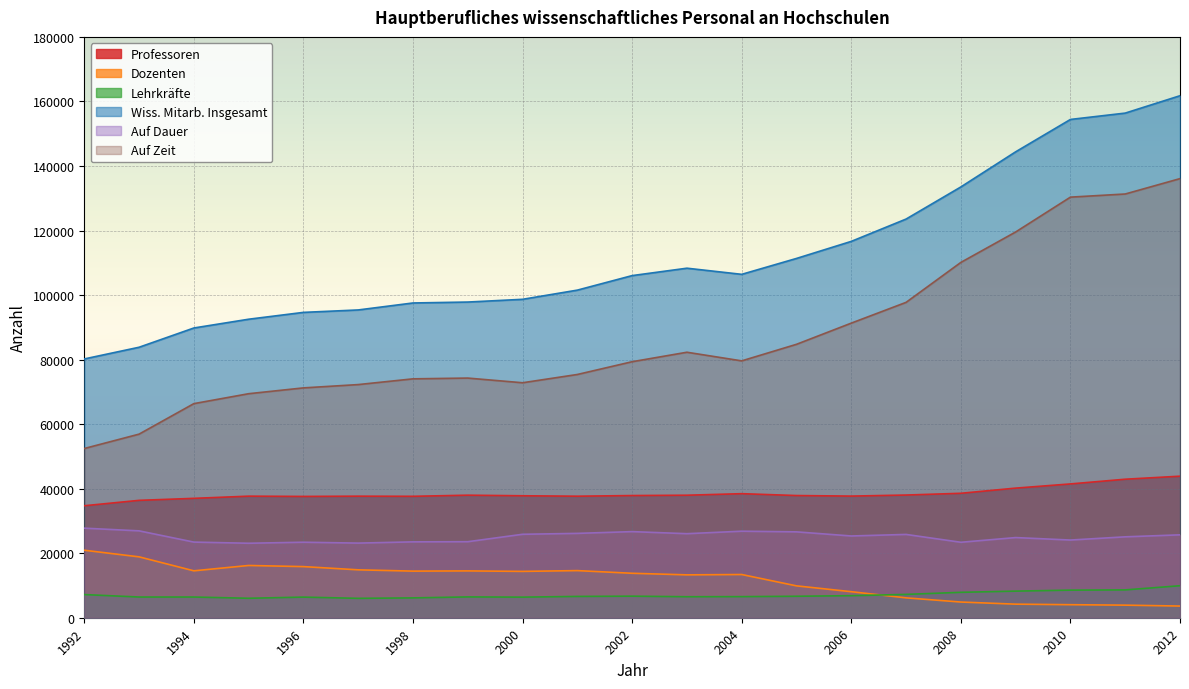

Reading left to right, what are all the values shown in this chart?

Professoren: 1992=34702	1993=36374	1994=36995	1995=37672	1996=37589	1997=37668	1998=37626	1999=37974	2000=37794	2001=37661	2002=37861	2003=37965	2004=38443	2005=37865	2006=37694	2007=38020	2008=38564	2009=40165	2010=41462	2011=42924	2012=43862
Dozenten: 1992=20914	1993=18867	1994=14537	1995=16193	1996=15843	1997=14843	1998=14445	1999=14511	2000=14362	2001=14602	2002=13777	2003=13285	2004=13393	2005=9874	2006=8068	2007=6157	2008=4862	2009=4206	2010=4038	2011=3899	2012=3618
Lehrkräfte: 1992=7178	1993=6416	1994=6416	1995=6030	1996=6390	1997=6008	1998=6147	1999=6450	2000=6382	2001=6602	2002=6681	2003=6506	2004=6537	2005=6655	2006=6831	2007=7231	2008=7874	2009=8243	2010=8552	2011=8624	2012=9912
Wiss. Mitarb. Insgesamt: 1992=80196	1993=83818	1994=89790	1995=92506	1996=94626	1997=95380	1998=97542	1999=97828	2000=98678	2001=101524	2002=106024	2003=108318	2004=106416	2005=111343	2006=116630	2007=123545	2008=133497	2009=144381	2010=154415	2011=156382	2012=161766
Auf Dauer: 1992=27757	1993=26923	1994=23441	1995=23082	1996=23400	1997=23128	1998=23512	1999=23560	2000=25860	2001=26141	2002=26686	2003=26044	2004=26816	2005=26611	2006=25334	2007=25815	2008=23385	2009=24841	2010=24075	2011=25071	2012=25690
Auf Zeit: 1992=52439	1993=56895	1994=66349	1995=69424	1996=71226	1997=72252	1998=74030	1999=74268	2000=72818	2001=75383	2002=79338	2003=82274	2004=79600	2005=84732	2006=91296	2007=97730	2008=110112	2009=119540	2010=130340	2011=131311	2012=136076